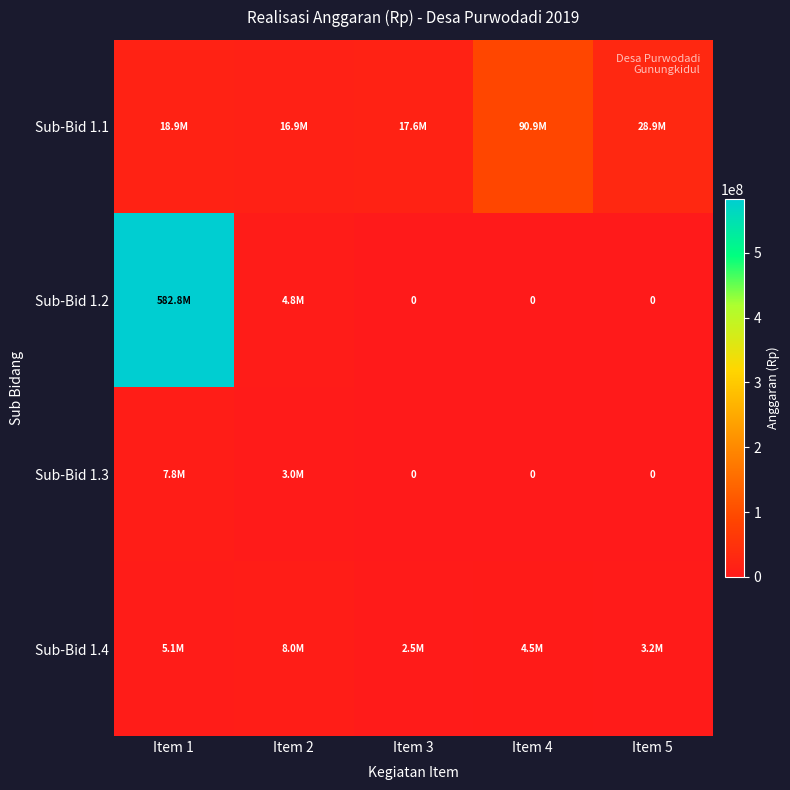

The Sub-Bid 1.3 series shows 0 at Item 4. True or false?

True